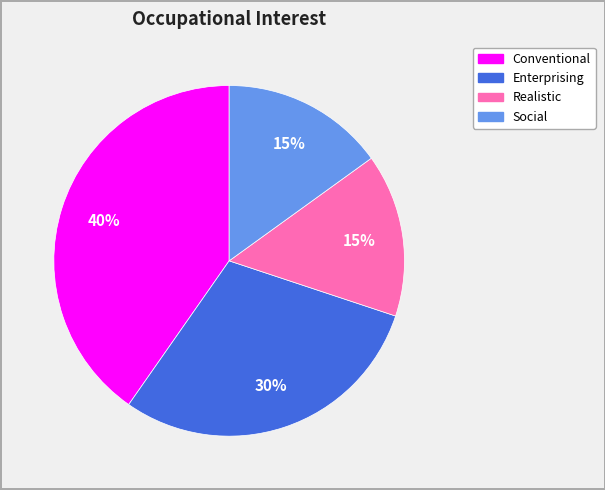

To the nearest percent, what is the average slice percentage?

25%